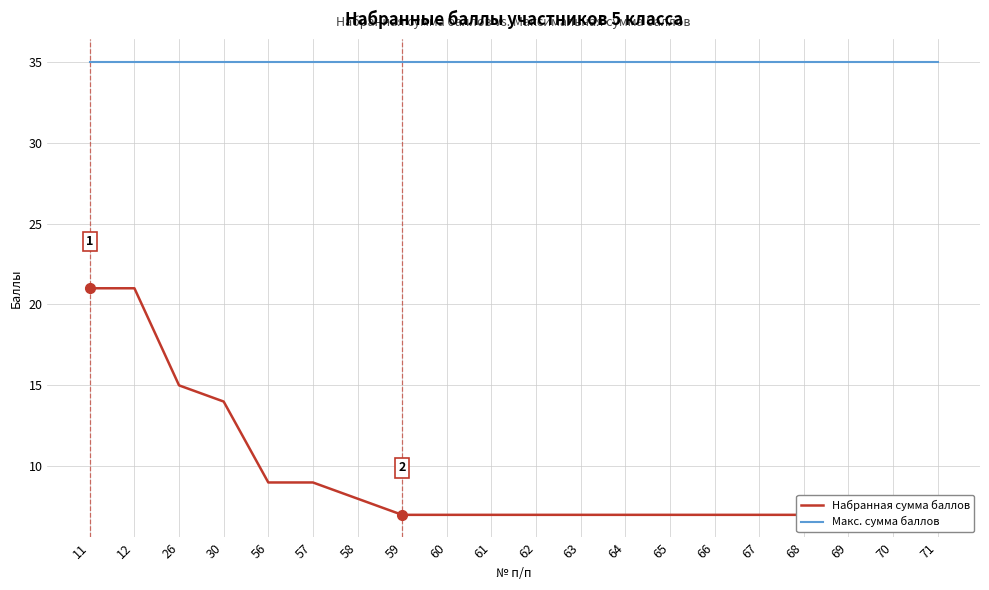

Rank the series at 11 from highest to lowest value.

Макс. сумма баллов, Набранная сумма баллов